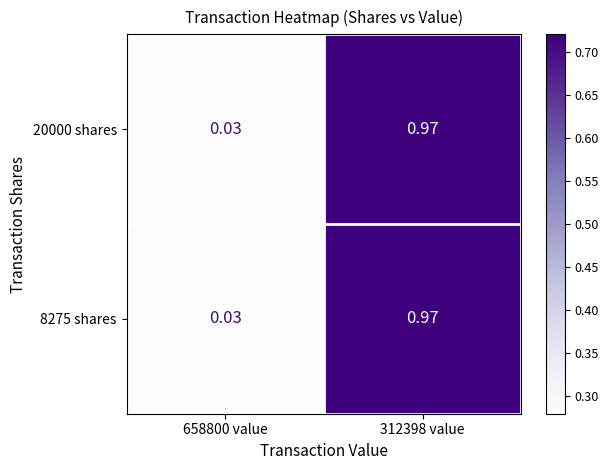

Is the value of 8275 shares at 658800 value greater than the value of 20000 shares at 312398 value?

No